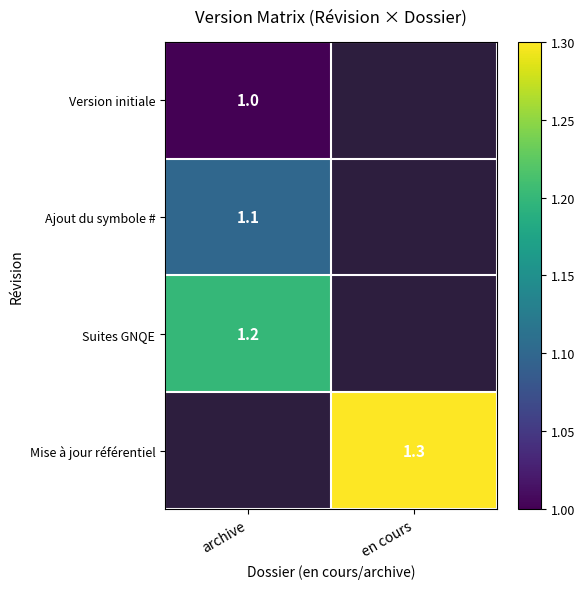

The Mise à jour référentiel series shows 2.0 at en cours. True or false?

False